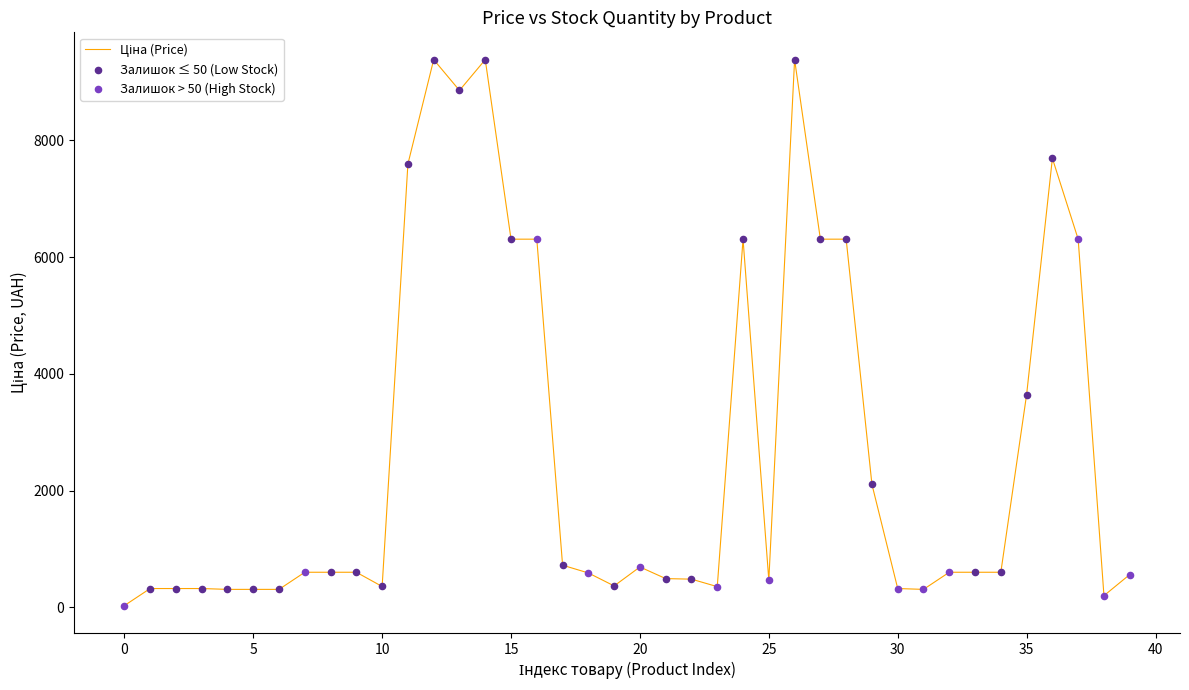

What is the greatest value displayed?

9384.0